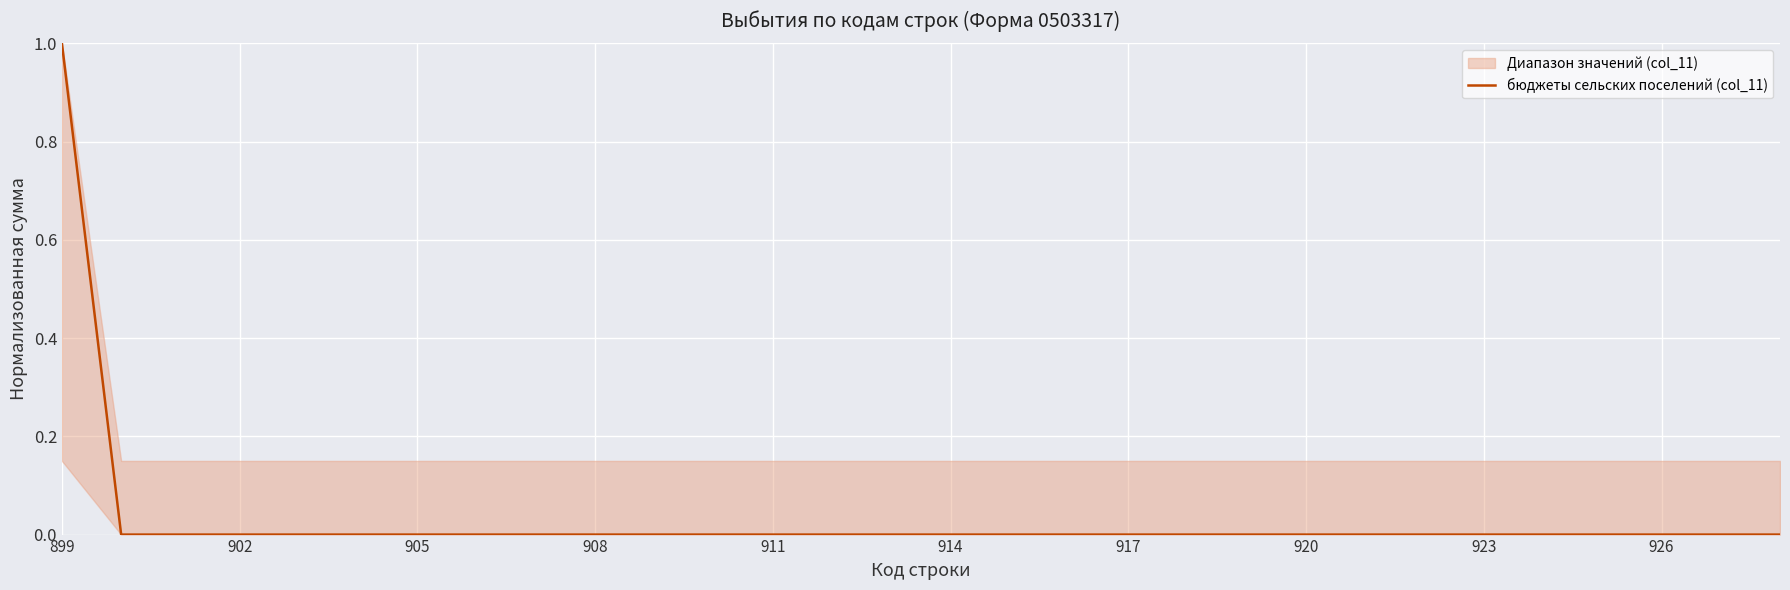

Is this an area chart (filled region under the line)?

No